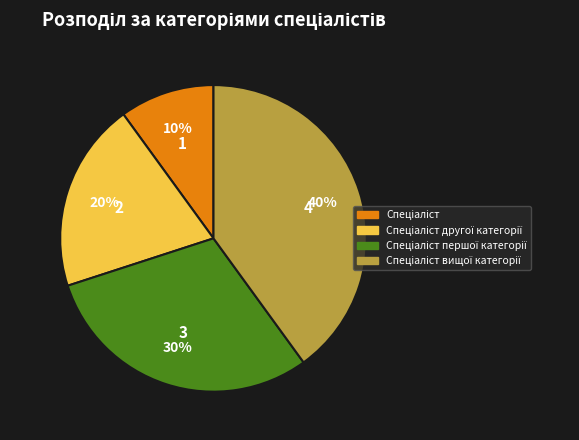

Is there a majority slice in this chart?

No